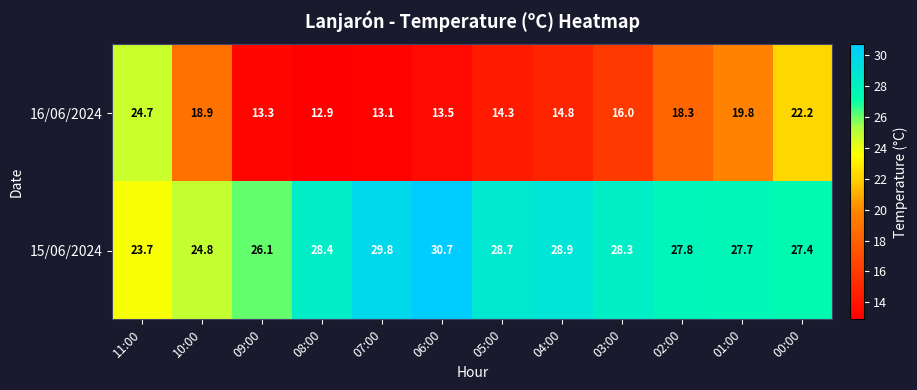

How many distinct data groups are displayed?

2